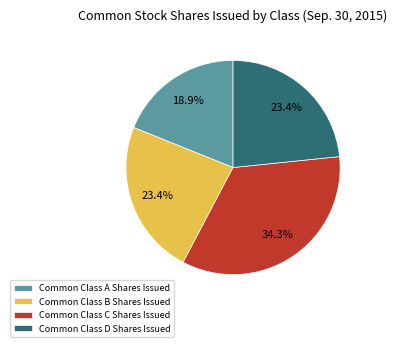

To the nearest percent, what is the difference between the Common Class D Shares Issued and Common Class A Shares Issued slice percentages?

4%